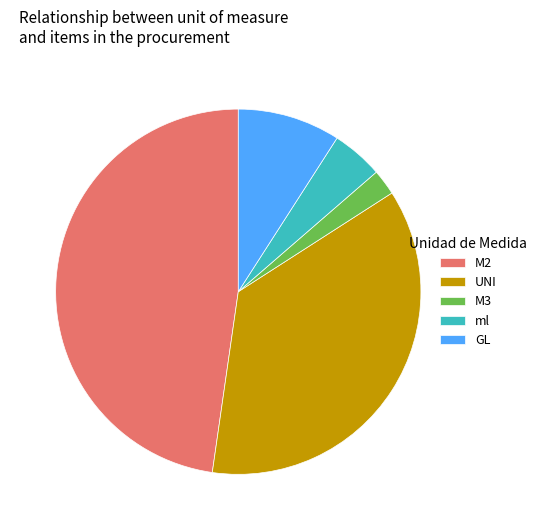

Does any single category account for the majority?

No